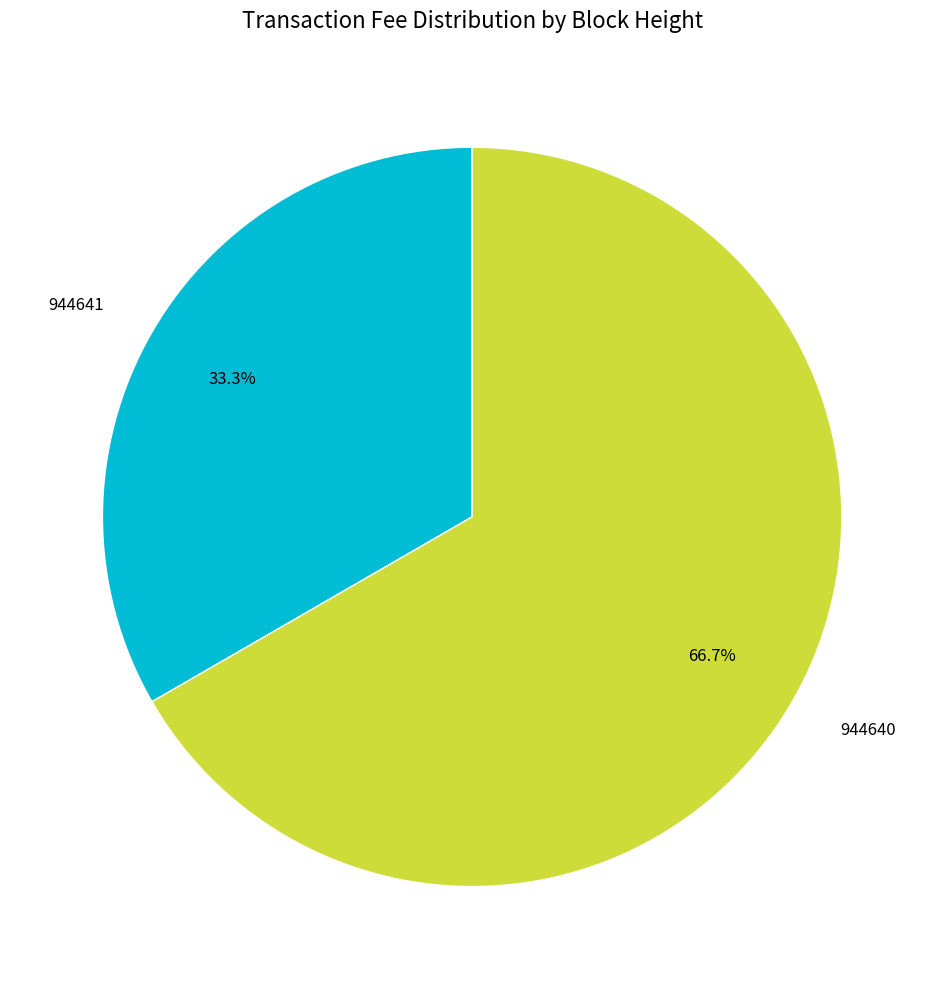

Rank the categories by value from highest to lowest.

944640, 944641